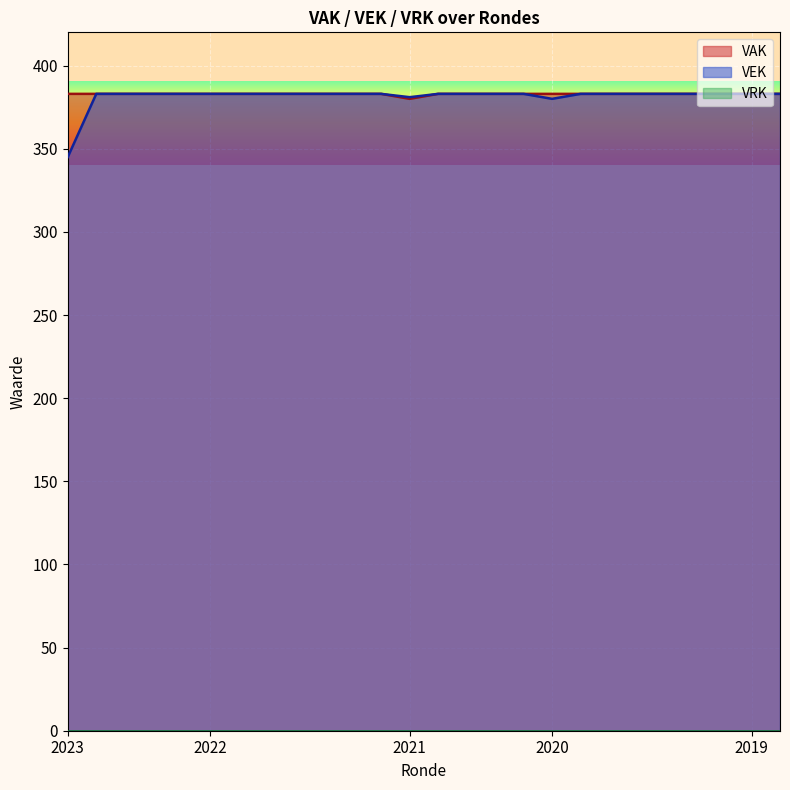

True or false: VEK has a value of 153 at 2022.

False